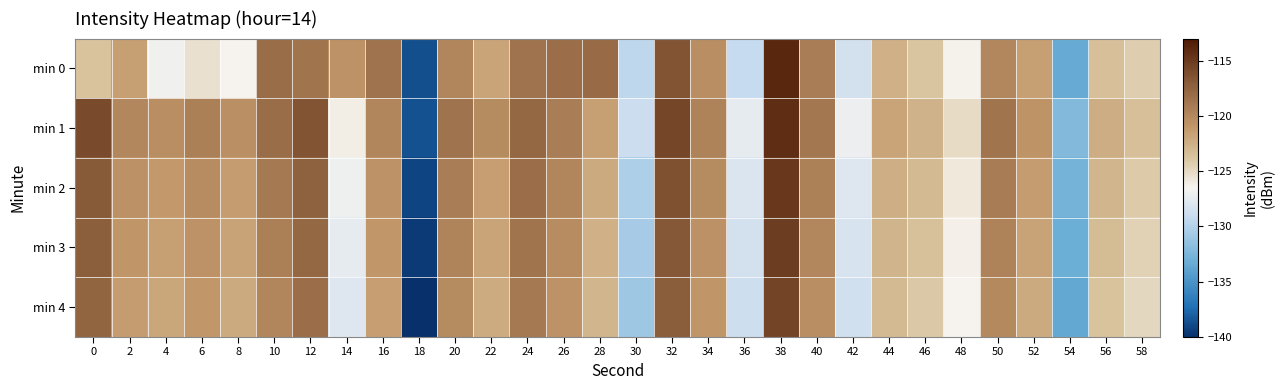

Reading left to right, transcribe all the data shown in this chart.

min 0: 0=-123.7	2=-121.5	4=-126.9	6=-125.4	8=-126.5	10=-118.1	12=-118.7	14=-120.6	16=-118.5	18=-138.7	20=-119.8	22=-121.8	24=-118.5	26=-118.2	28=-118.0	30=-129.5	32=-116.5	34=-120.3	36=-129.2	38=-113.8	40=-119.3	42=-128.4	44=-122.5	46=-123.8	48=-126.4	50=-119.9	52=-121.4	54=-133.4	56=-123.5	58=-124.3
min 1: 0=-115.9	2=-119.9	4=-120.3	6=-119.4	8=-120.5	10=-118.1	12=-116.5	14=-126.1	16=-119.8	18=-138.6	20=-118.5	22=-120.1	24=-117.8	26=-119.3	28=-121.5	30=-128.9	32=-115.7	34=-119.6	36=-127.4	38=-114.2	40=-118.9	42=-127.1	44=-121.8	46=-122.7	48=-125.1	50=-118.6	52=-120.8	54=-132.1	56=-122.3	58=-123.5
min 2: 0=-116.8	2=-120.5	4=-121.1	6=-120.2	8=-121.3	10=-119.0	12=-117.4	14=-127.0	16=-120.6	18=-139.1	20=-119.3	22=-121.4	24=-118.2	26=-119.8	28=-122.1	30=-130.2	32=-116.3	34=-120.1	36=-128.0	38=-114.8	40=-119.5	42=-127.8	44=-122.4	46=-123.2	48=-125.8	50=-119.2	52=-121.3	54=-132.8	56=-122.9	58=-124.1
min 3: 0=-117.2	2=-120.9	4=-121.5	6=-120.6	8=-121.7	10=-119.4	12=-117.8	14=-127.4	16=-121.0	18=-139.5	20=-119.7	22=-121.8	24=-118.6	26=-120.2	28=-122.5	30=-130.6	32=-116.7	34=-120.5	36=-128.4	38=-115.2	40=-119.9	42=-128.2	44=-122.8	46=-123.6	48=-126.2	50=-119.6	52=-121.7	54=-133.2	56=-123.3	58=-124.5
min 4: 0=-117.6	2=-121.3	4=-121.9	6=-121.0	8=-122.1	10=-119.8	12=-118.2	14=-127.8	16=-121.4	18=-139.9	20=-120.1	22=-122.2	24=-119.0	26=-120.6	28=-122.9	30=-131.0	32=-117.1	34=-120.9	36=-128.8	38=-115.6	40=-120.3	42=-128.6	44=-123.2	46=-124.0	48=-126.6	50=-120.0	52=-122.1	54=-133.6	56=-123.7	58=-124.9